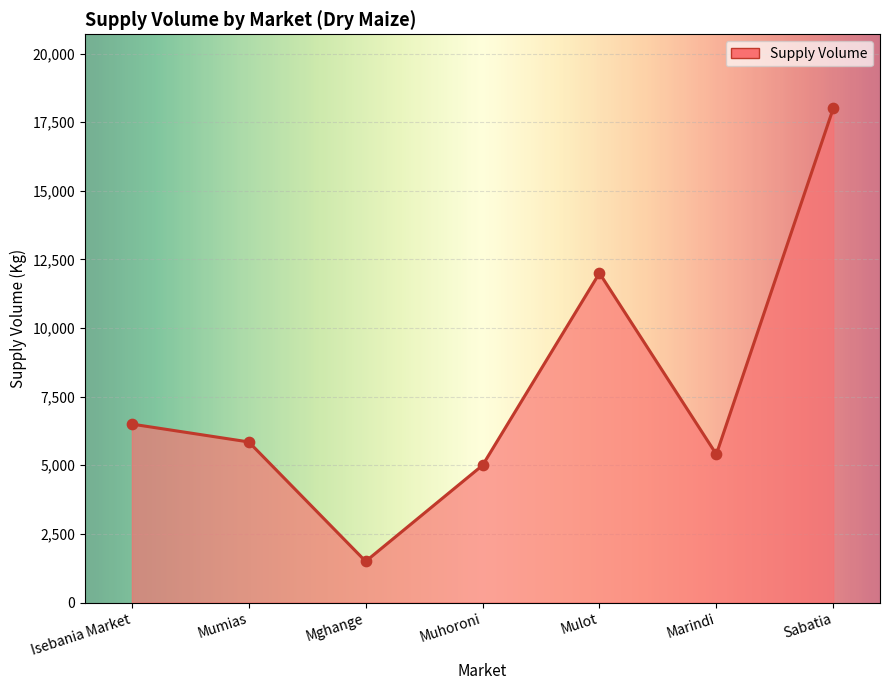

What is the ratio of the value at Sabatia to the value at Mghange?

12.0